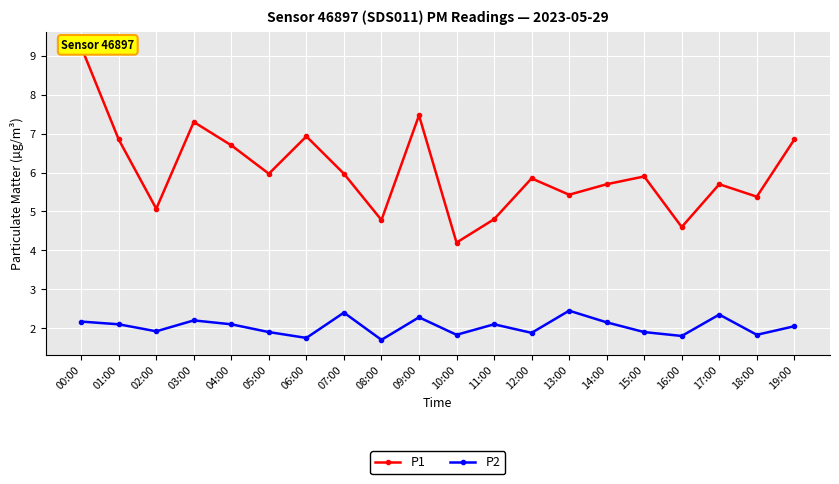

True or false: P1 and P2 cross at least once.

False